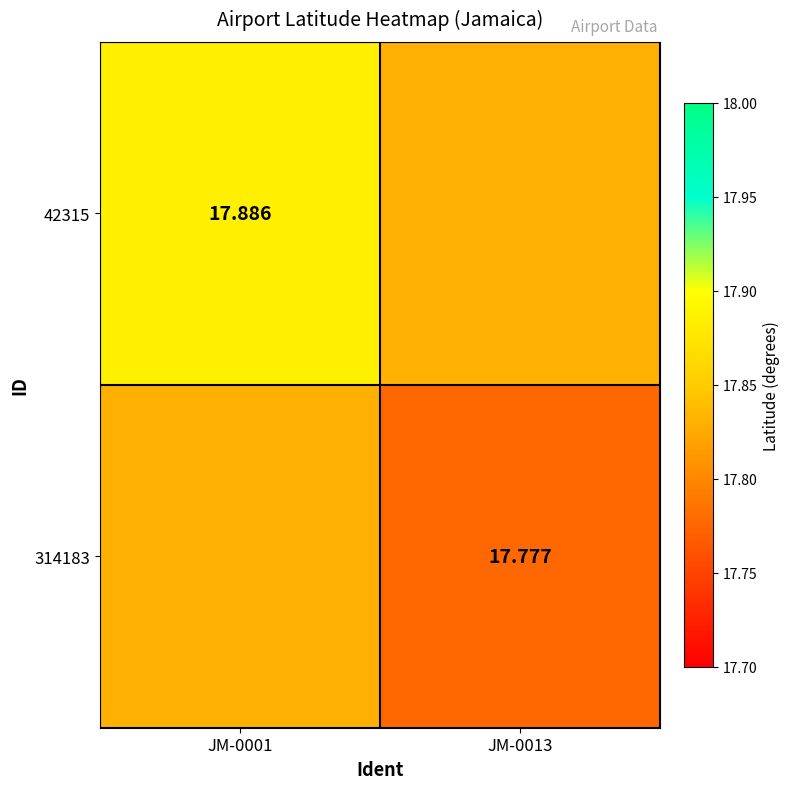

Read the 314183 value at JM-0001.

17.8